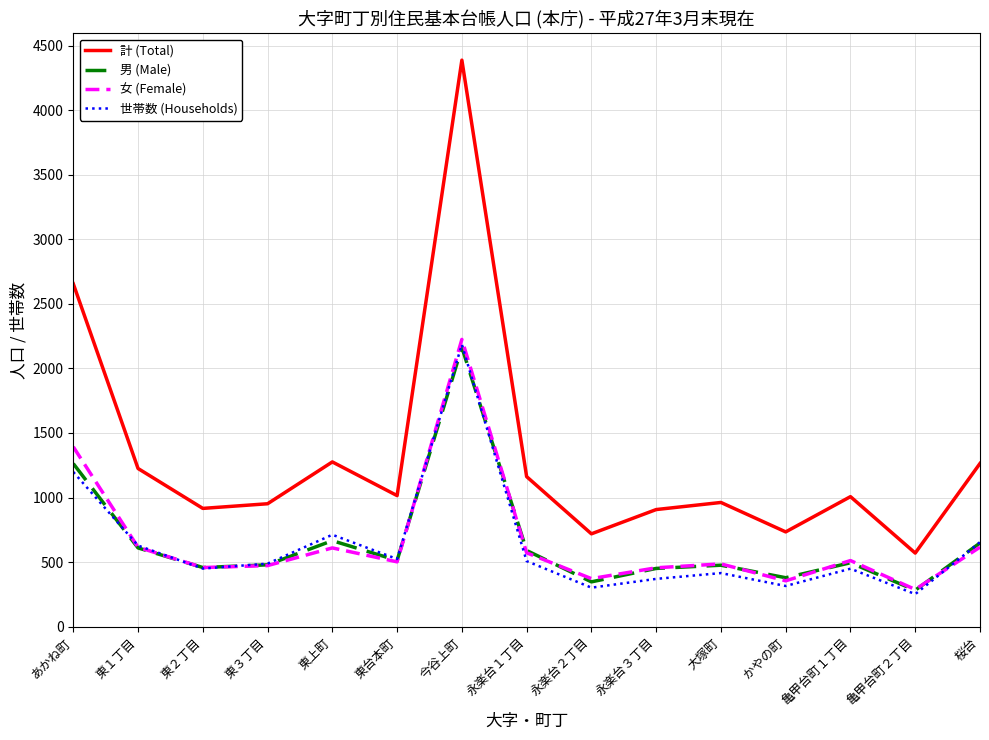

Which series has the largest total across all categories?

計 (Total)